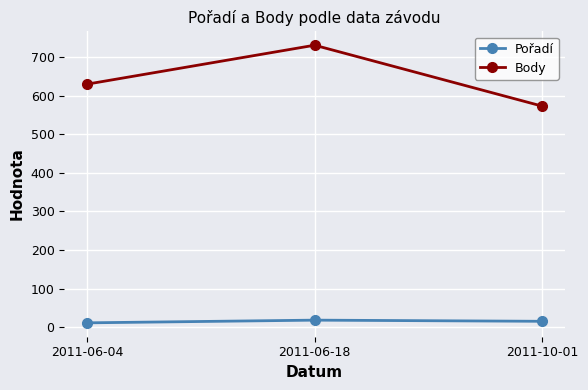

Read the Body value at 2011-10-01, to the nearest 50.

550